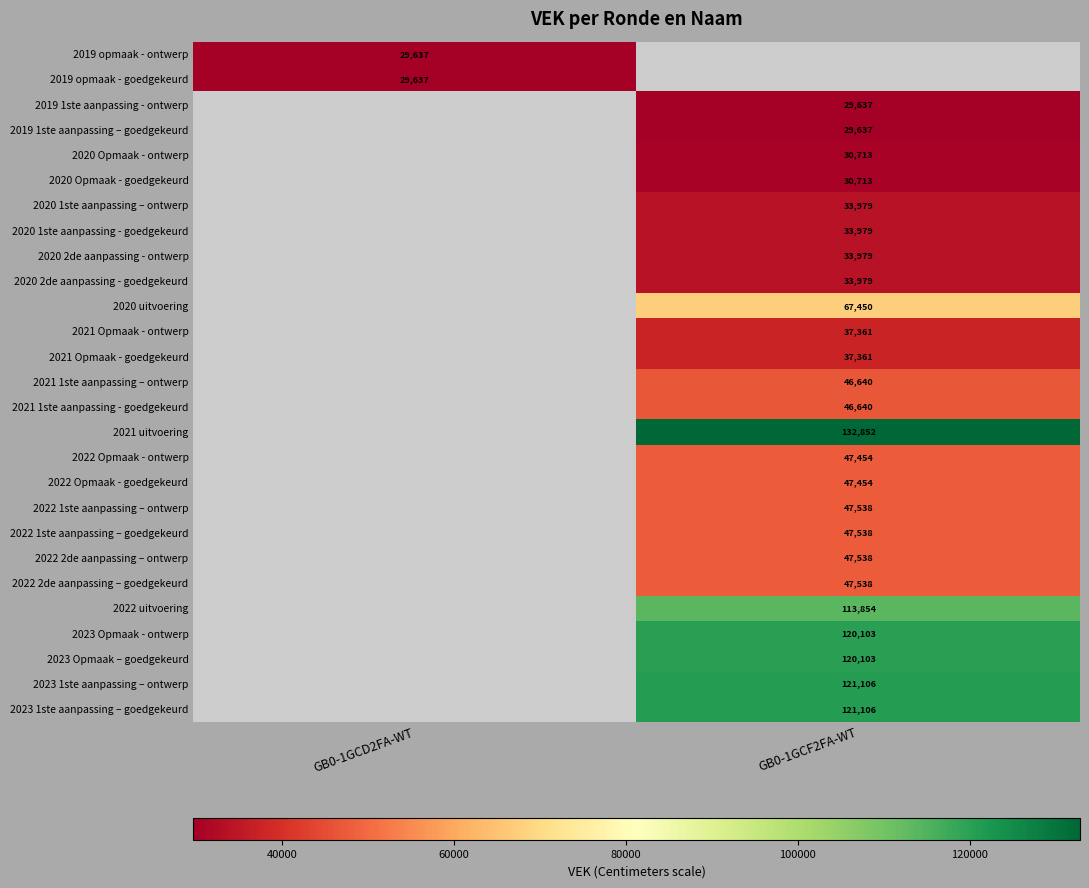

Is it true that 2020 Opmaak - goedgekeurd equals 30713 at GB0-1GCF2FA-WT?

True